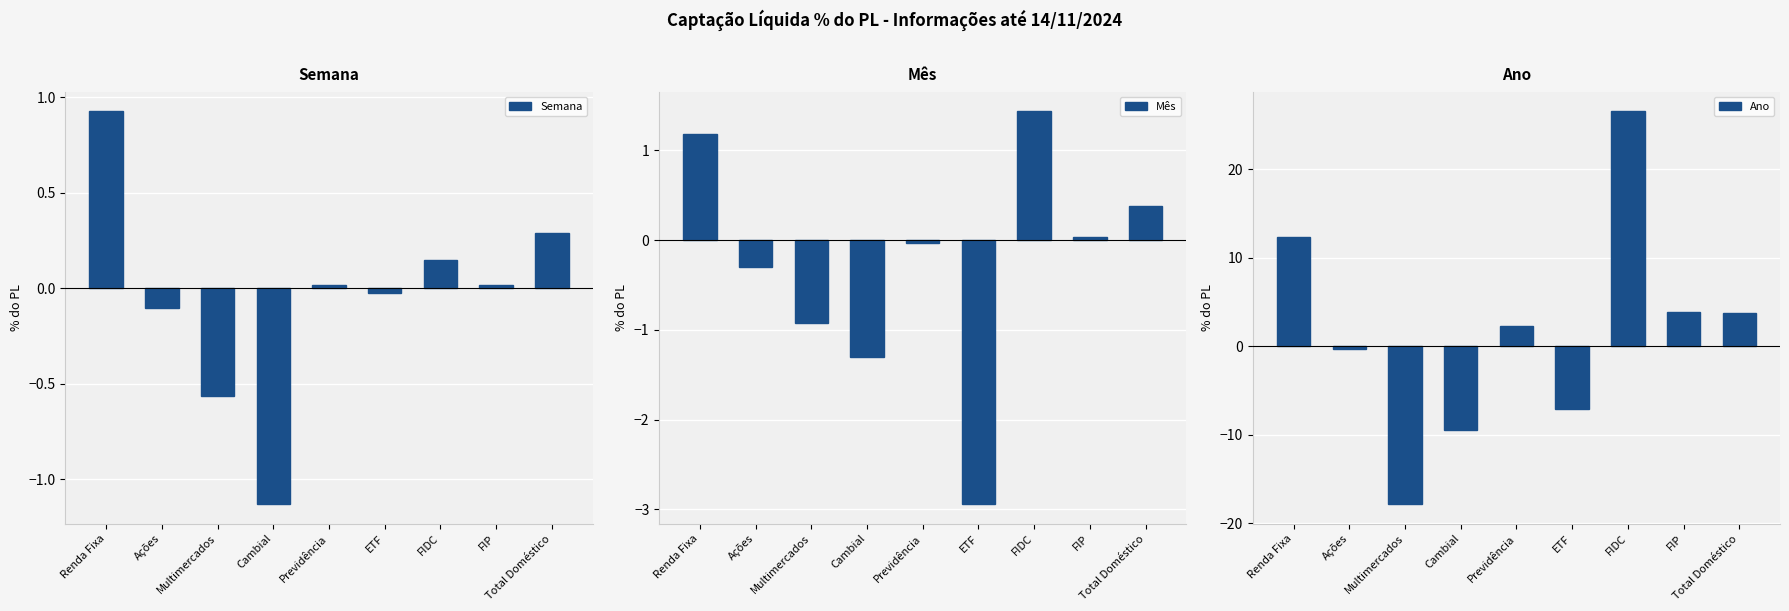

What is the average value of the Mês series?

-0.3